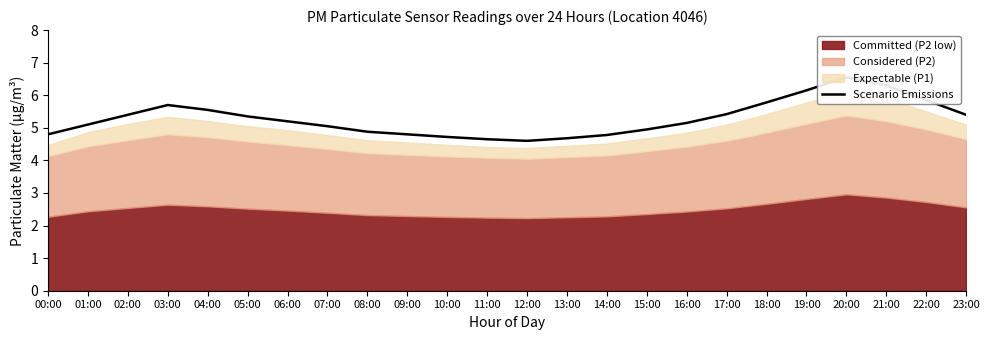

Between 03:00 and 07:00, which is larger?

03:00